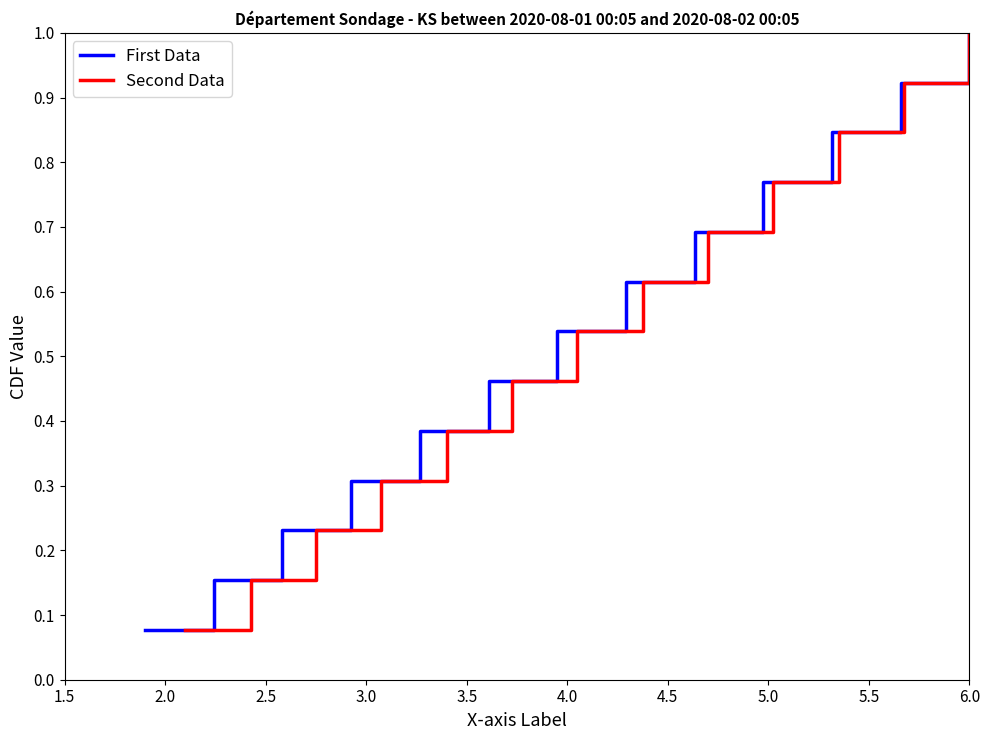

What is the highest value of the First Data series?

1.0